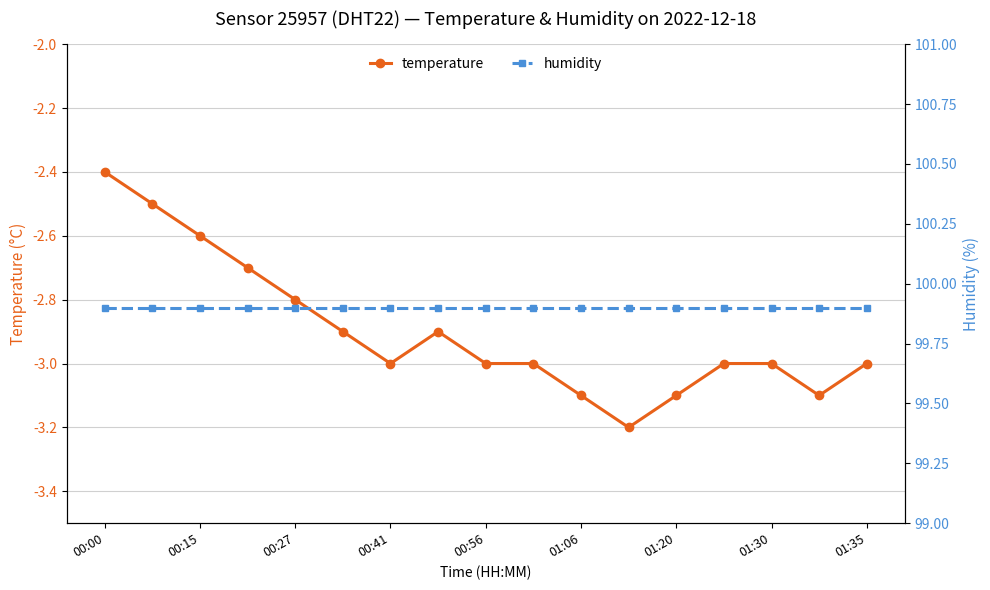

At which label does temperature reach its peak?

00:00